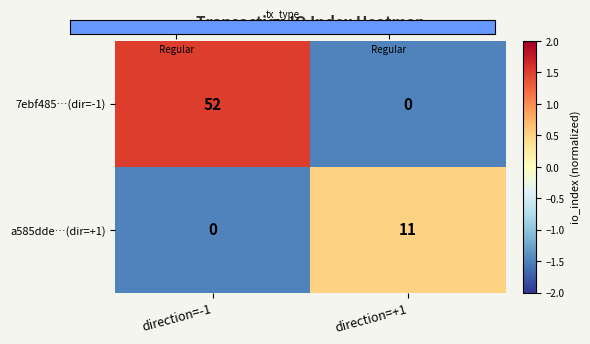

What is the sum of all a585dde…(dir=+1) values?

11